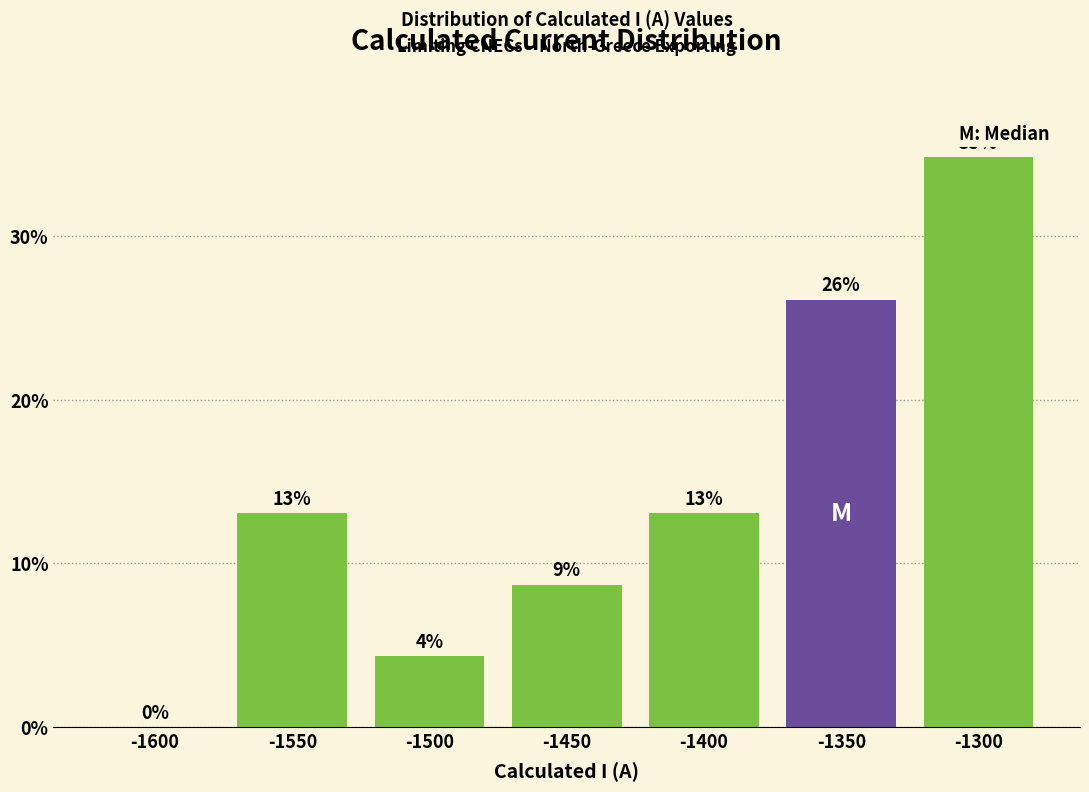

What is the sum of all values?

100.0